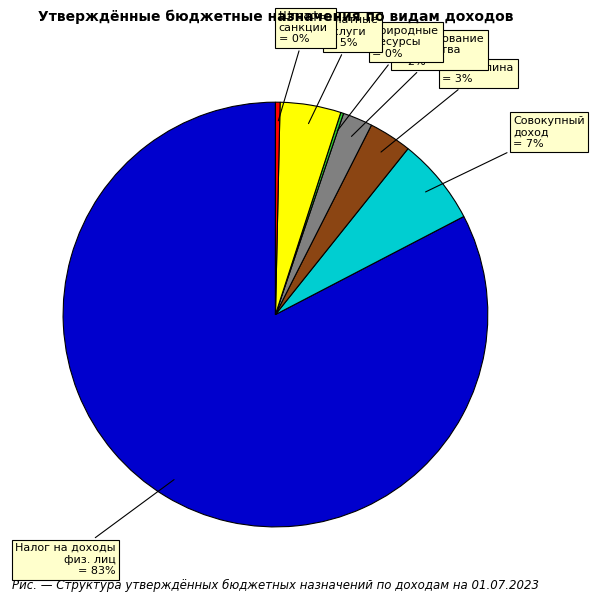

Does Госпошлина account for over 50% of the chart?

No